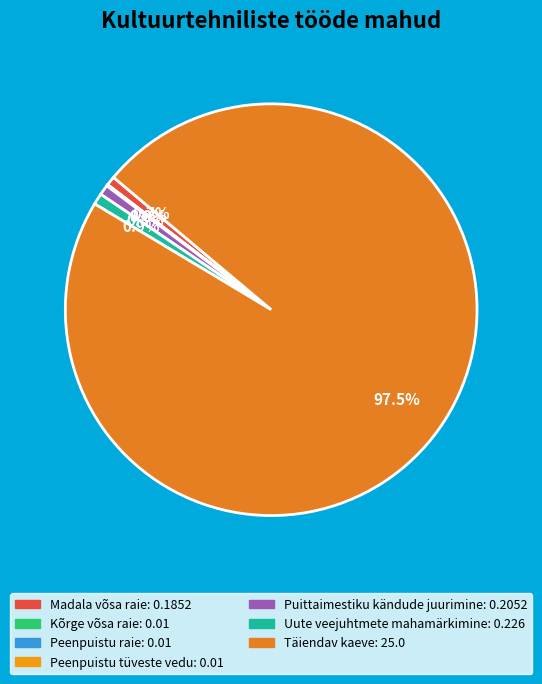

Is Puittaimestiku kändude juurimine the majority of the pie?

No